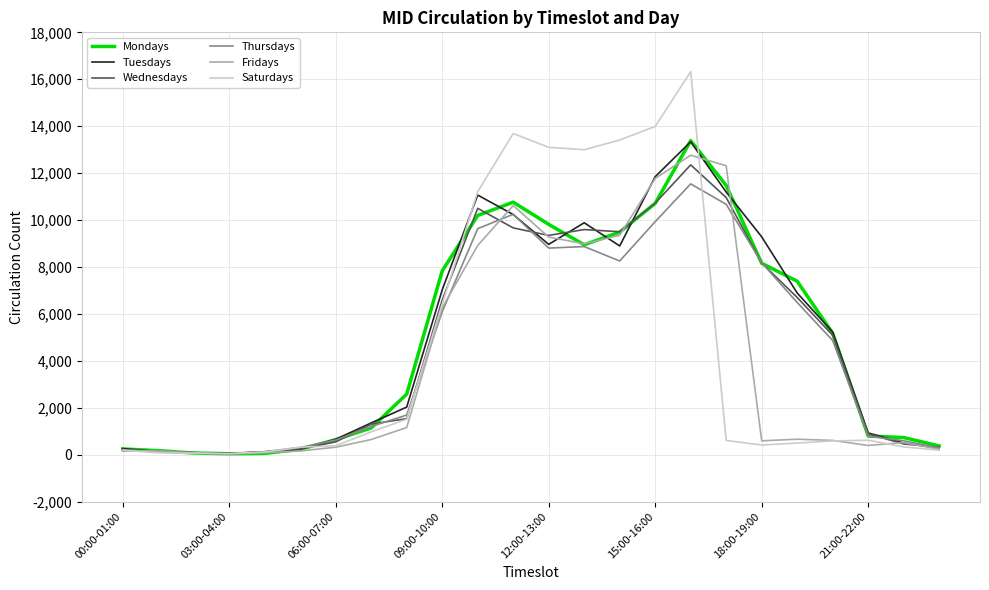

Does the chart display data point markers on the line(s)?

No